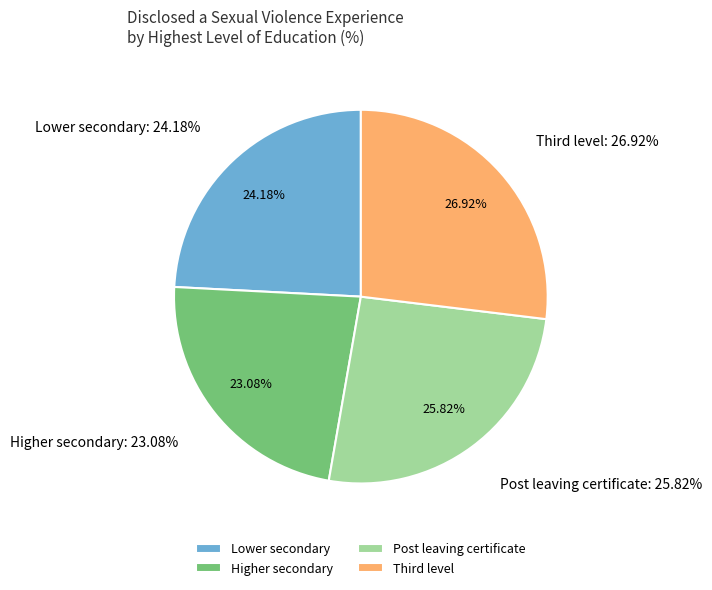

To the nearest percent, what percentage of the pie is Lower secondary?

23%